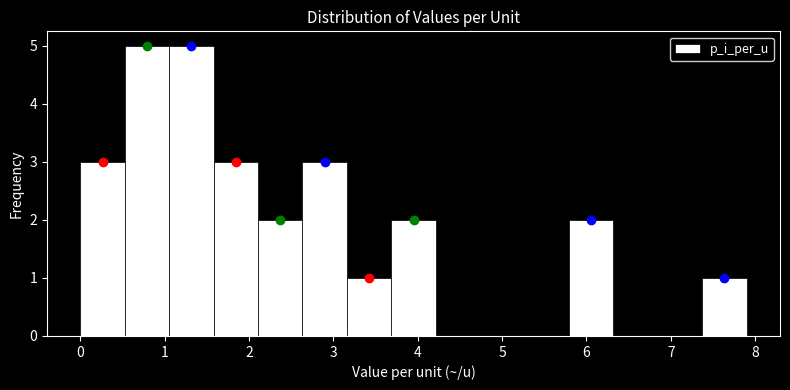

Reading left to right, list every bar in this chart as the range it spans on the x-axis followed by its height. Neither the bar edges nor the heights are printed on the chart, so give them approximately, as read against the axes.

0.0 to 0.5: 3
0.5 to 1.1: 5
1.1 to 1.6: 5
1.6 to 2.1: 3
2.1 to 2.6: 2
2.6 to 3.2: 3
3.2 to 3.7: 1
3.7 to 4.2: 2
4.2 to 4.7: 0
4.7 to 5.3: 0
5.3 to 5.8: 0
5.8 to 6.3: 2
6.3 to 6.8: 0
6.8 to 7.4: 0
7.4 to 7.9: 1